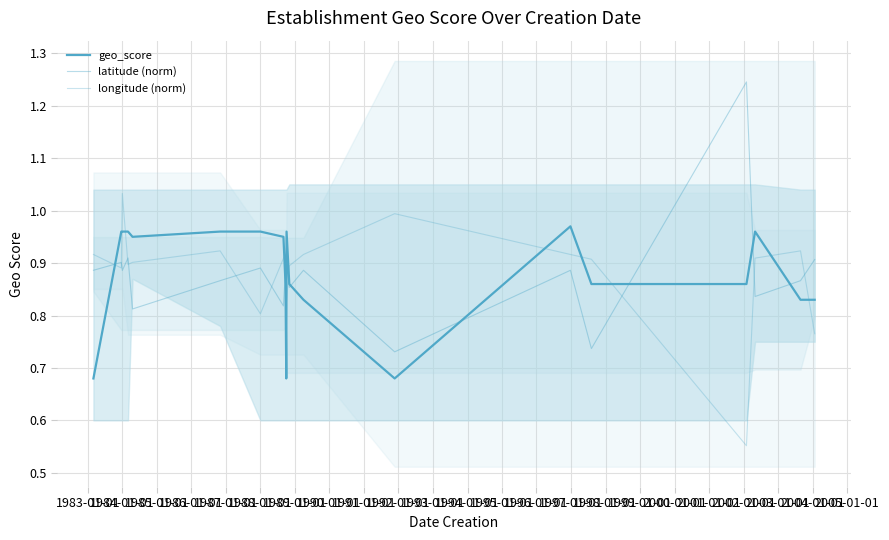

At which category does longitude (norm) reach its first local peak?

1984-01-01